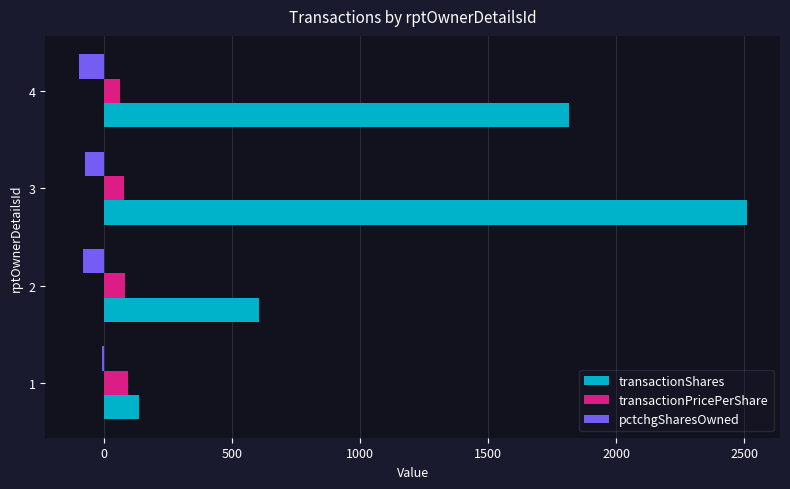

Which series changed the most between 2 and 4?

transactionShares